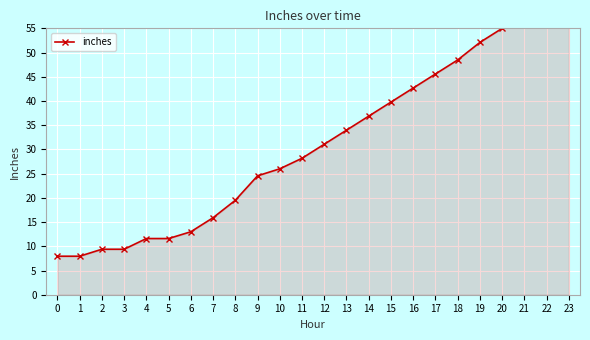

Reading left to right, list all the values displayed in this chart.

0=8.0	1=8.0	2=9.4	3=9.4	4=11.6	5=11.6	6=13.0	7=15.9	8=19.5	9=24.5	10=26.0	11=28.2	12=31.1	13=34.0	14=36.9	15=39.8	16=42.7	17=45.6	18=48.5	19=52.1	20=55.0	21=57.9	22=60.8	23=63.7